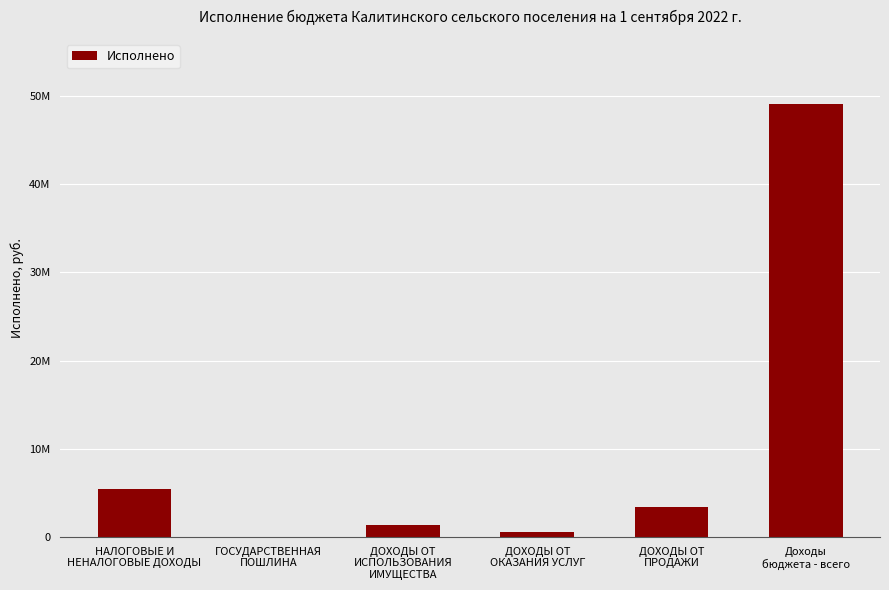

Which category has the lowest value across all series?

ГОСУДАРСТВЕННАЯ
ПОШЛИНА